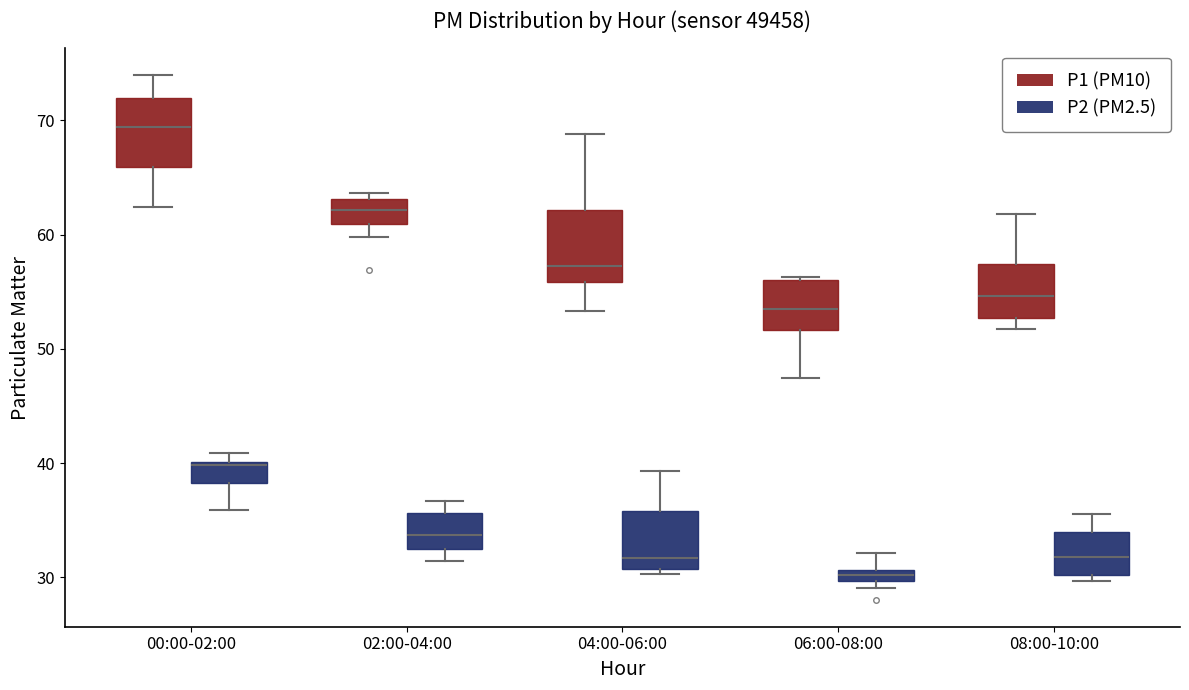

Which box's median line is the highest?

00:00-02:00 (P1 (PM10))